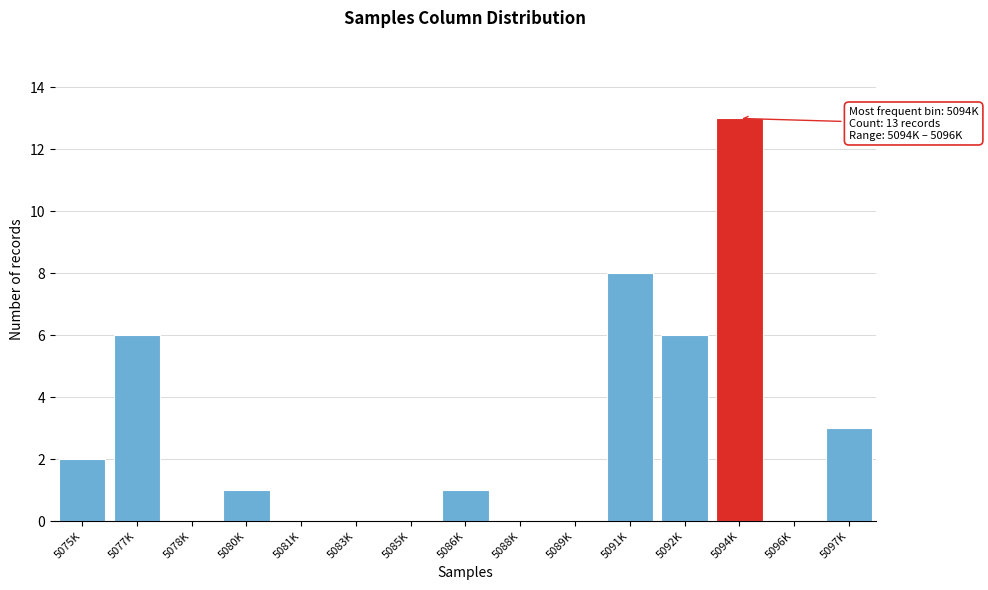

Reading left to right, extract all data points from this chart.

5075K=2	5077K=6	5078K=0	5080K=1	5081K=0	5083K=0	5085K=0	5086K=1	5088K=0	5089K=0	5091K=8	5092K=6	5094K=13	5096K=0	5097K=3